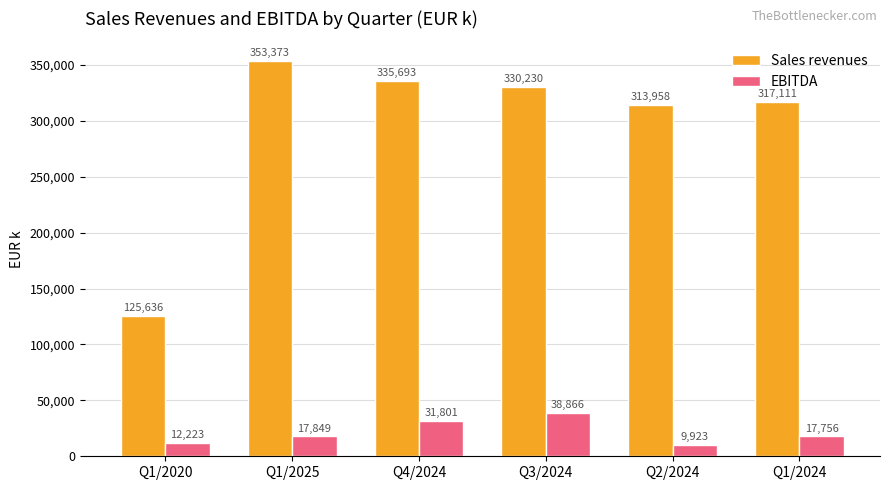

Are the bars grouped side by side (vs. stacked)?

Yes